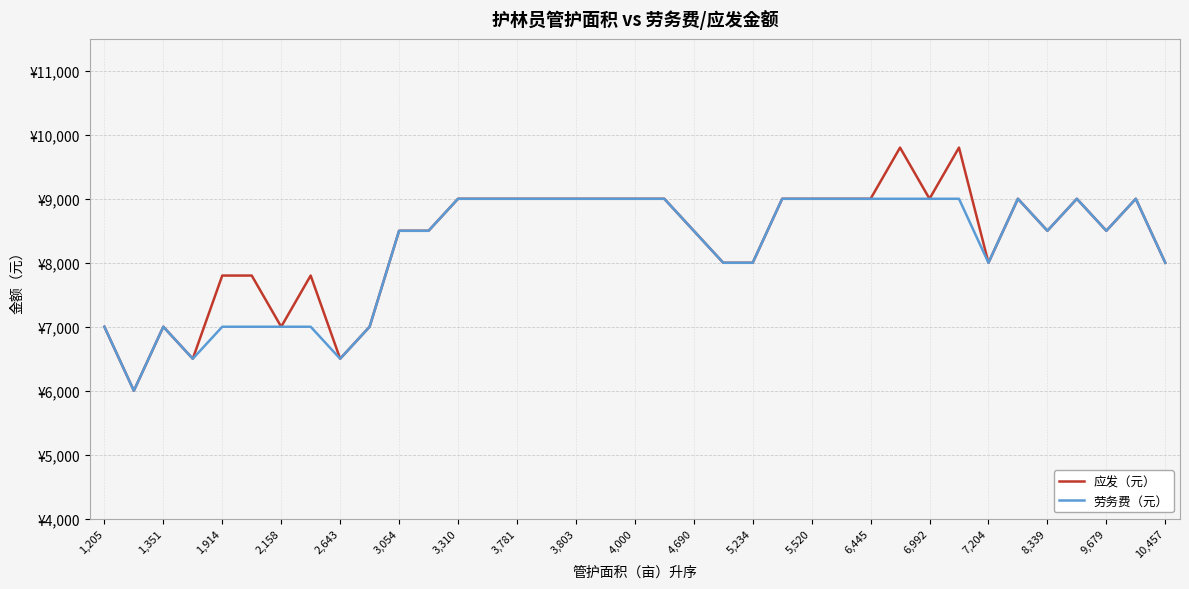

In 应发（元）, how many points are lower than both neighbors (excluding endpoints)?

8